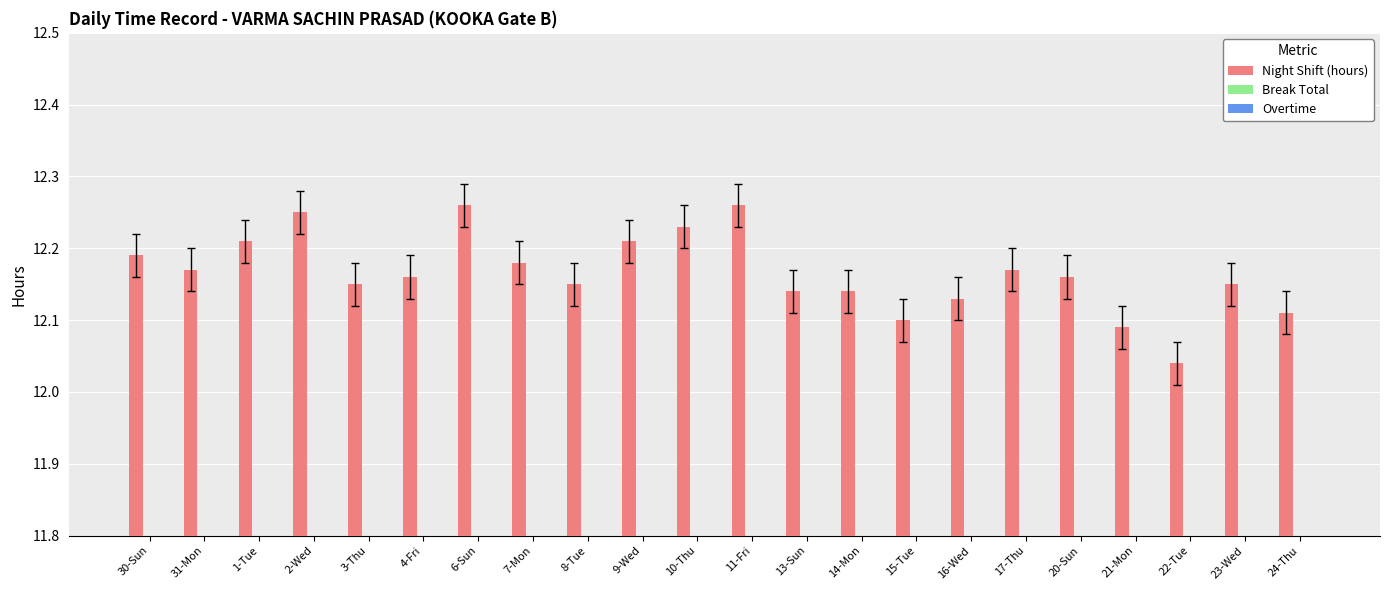

What position from the right is 14-Mon?

9